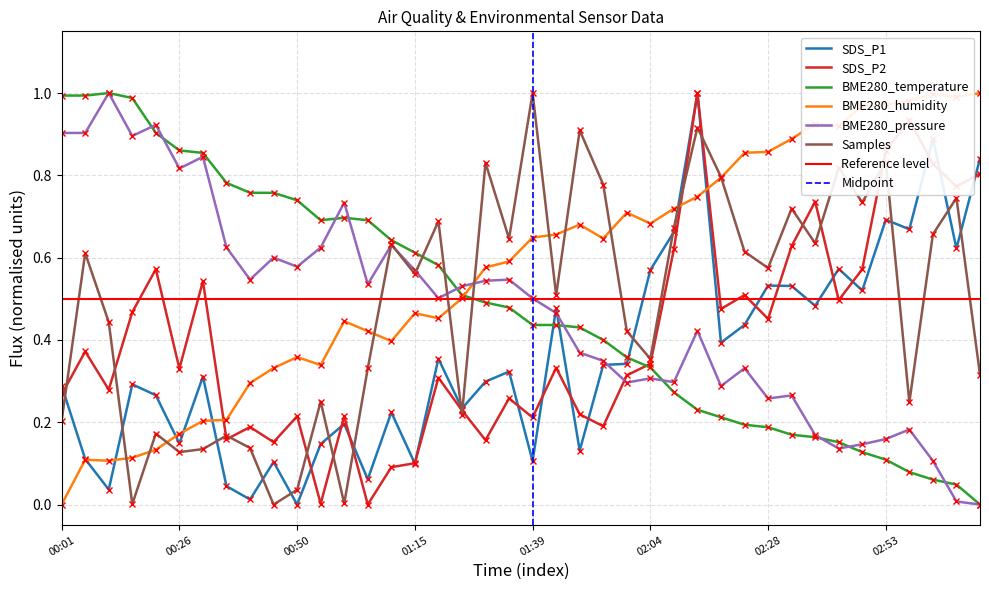

Which series has the largest total across all categories?

BME280_humidity